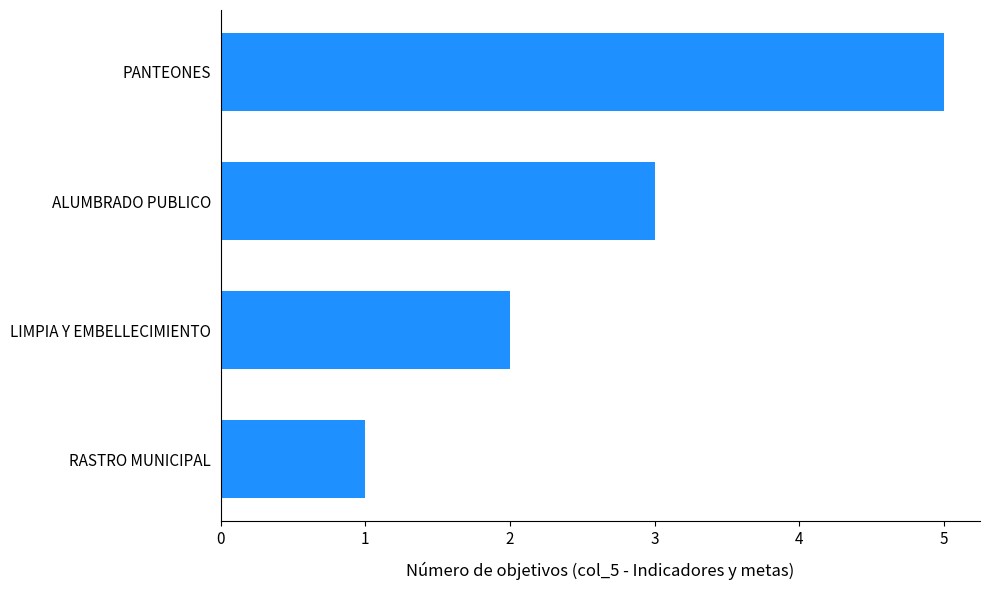

Between LIMPIA Y EMBELLECIMIENTO and PANTEONES, which is larger?

PANTEONES